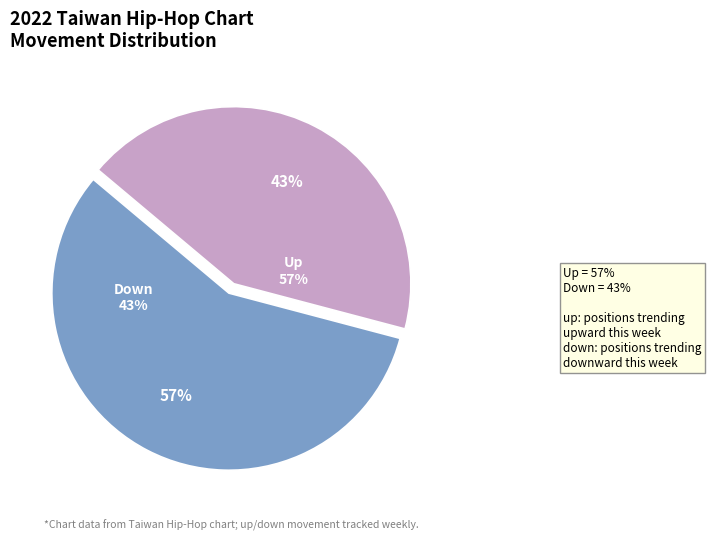

Which slice is the smallest?

down